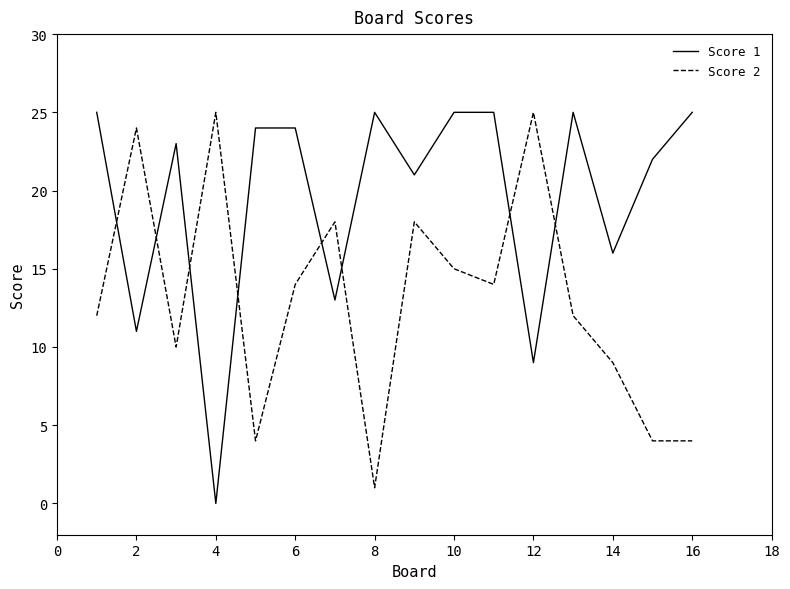

After their last crossing, which series has the higher values: Score 1 or Score 2?

Score 1